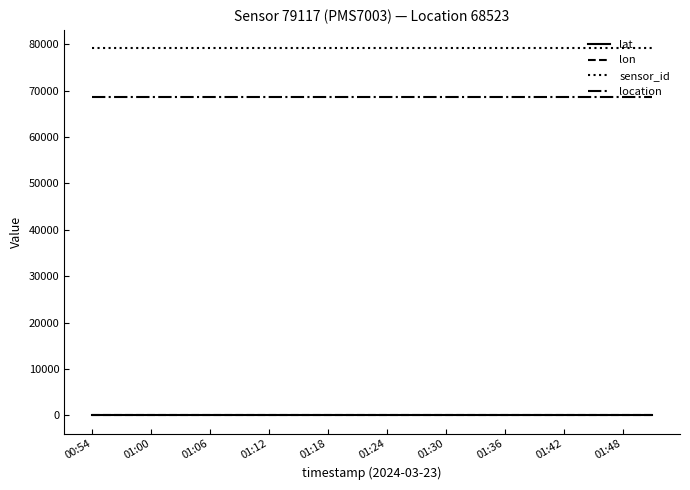

Which series has the largest total across all categories?

sensor_id